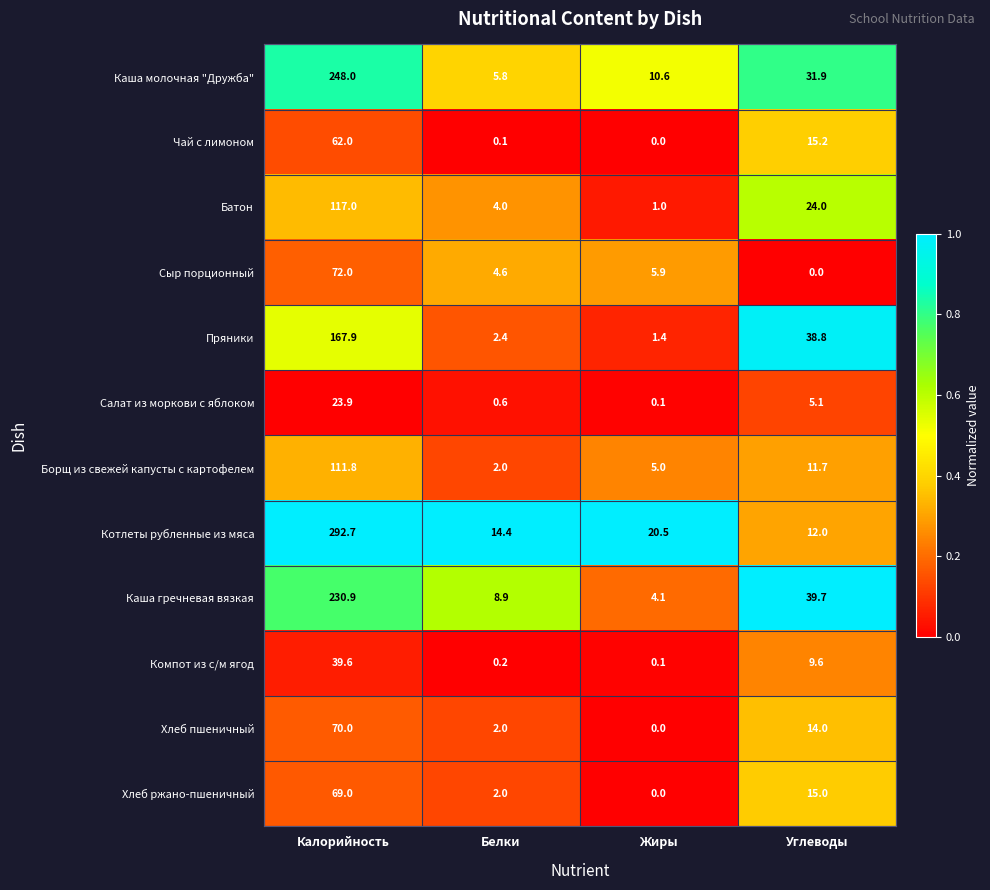

Is it true that Пряники equals 38.8 at Углеводы?

True